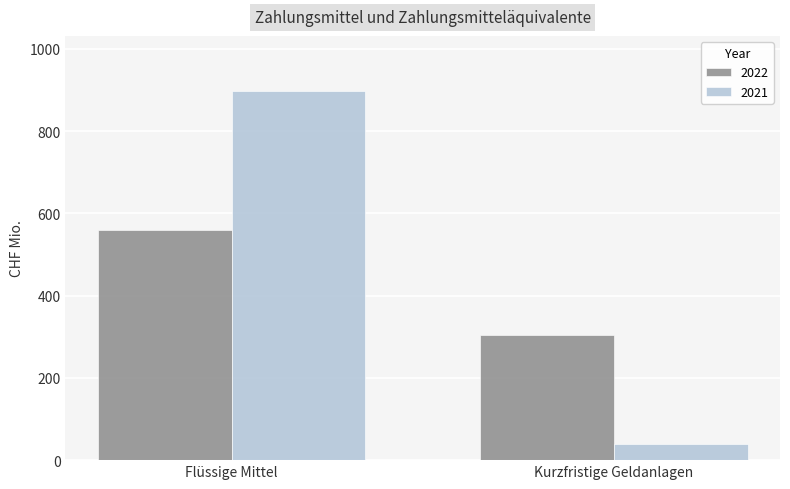

What is the maximum value for 2022?

560.3